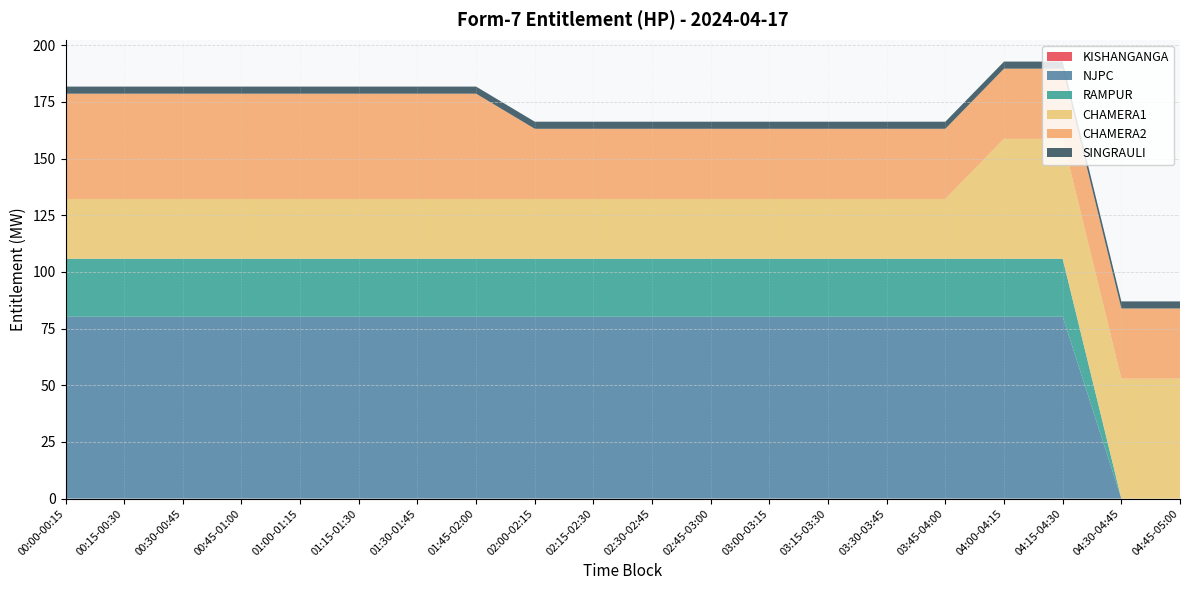

Reading left to right, transcribe all the data shown in this chart.

KISHANGANGA: 0.0	0.0	0.0	0.0	0.0	0.0	0.0	0.0	0.0	0.0	0.0	0.0	0.0	0.0	0.0	0.0	0.0	0.0	0.0	0.0
NJPC: 80.2	80.2	80.2	80.2	80.2	80.2	80.2	80.2	80.2	80.2	80.2	80.2	80.2	80.2	80.2	80.2	80.2	80.2	0.0	0.0
RAMPUR: 25.6	25.6	25.6	25.6	25.6	25.6	25.6	25.6	25.6	25.6	25.6	25.6	25.6	25.6	25.6	25.6	25.6	25.6	0.0	0.0
CHAMERA1: 26.4	26.4	26.4	26.4	26.4	26.4	26.4	26.4	26.4	26.4	26.4	26.4	26.4	26.4	26.4	26.4	52.9	52.9	52.9	52.9
CHAMERA2: 46.4	46.4	46.4	46.4	46.4	46.4	46.4	46.4	31.0	31.0	31.0	31.0	31.0	31.0	31.0	31.0	31.0	31.0	31.0	31.0
SINGRAULI: 3.1	3.1	3.1	3.1	3.1	3.1	3.1	3.1	3.1	3.1	3.1	3.1	3.1	3.1	3.1	3.1	3.1	3.1	3.1	3.1